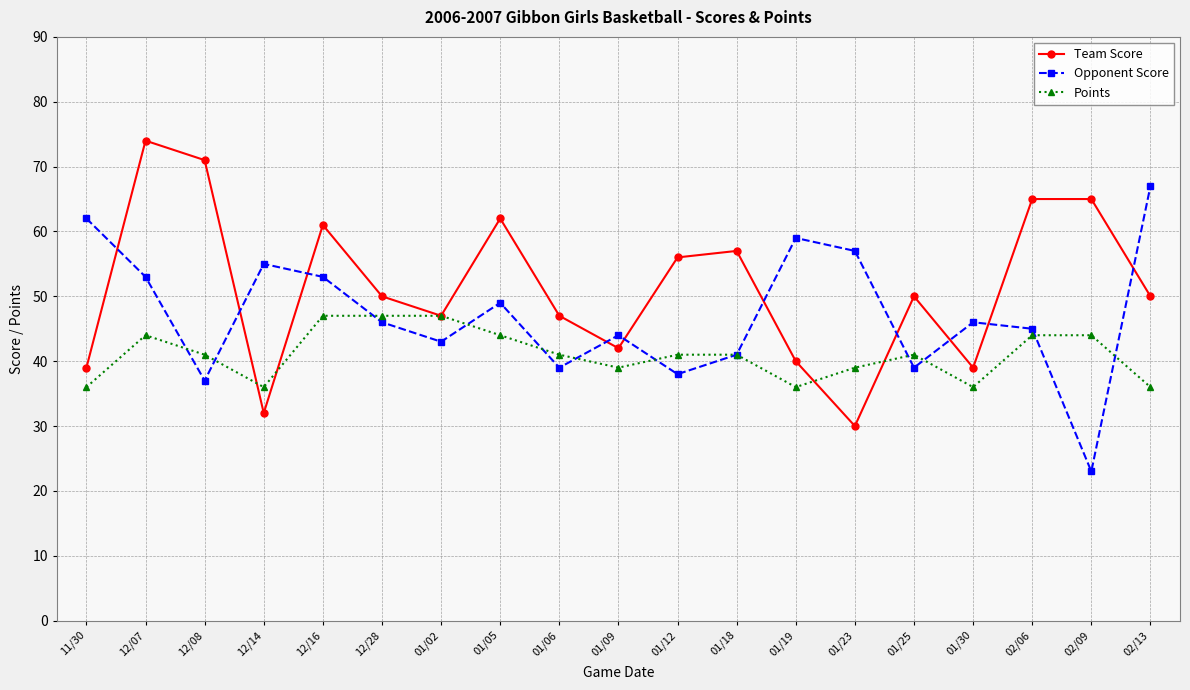

Rank the series by their average value, from lowest to highest.

Points, Opponent Score, Team Score